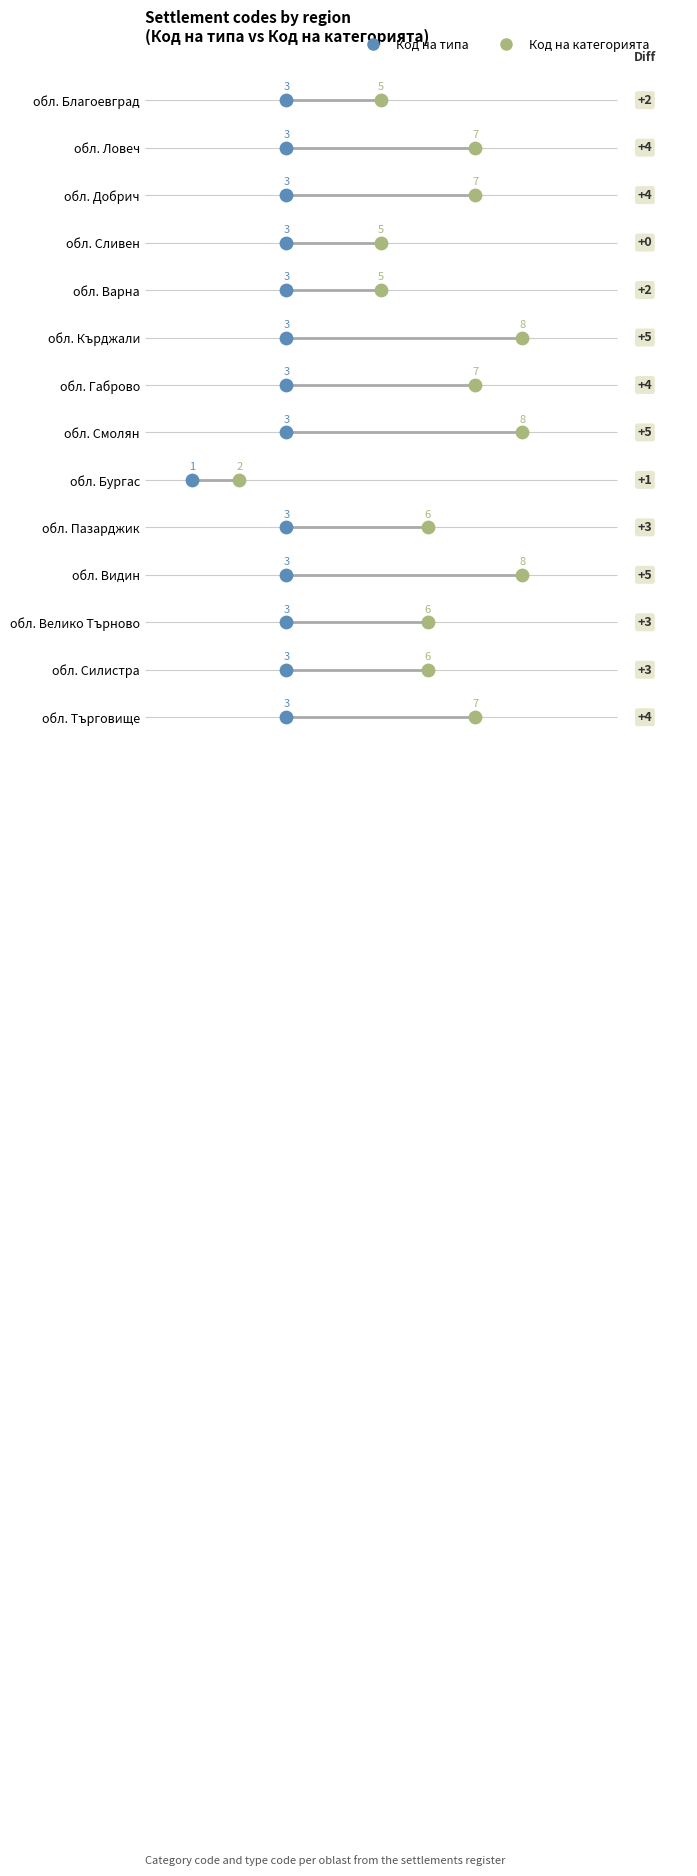

What are all the series names shown in the legend?

Код на типа, Код на категорията